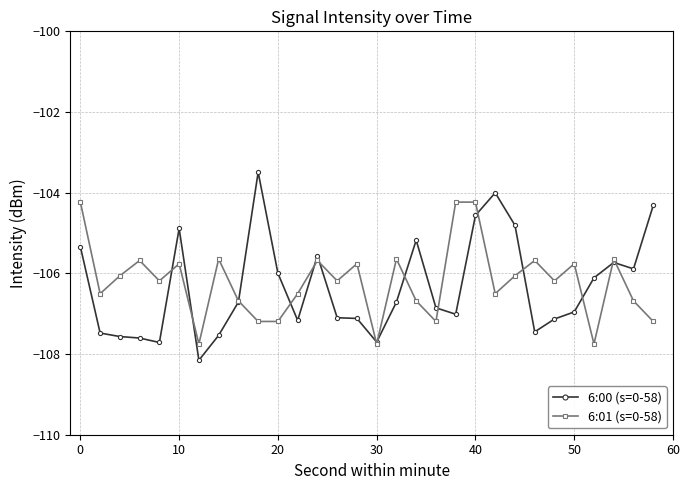

List the series in order of their peak value, lowest first.

6:01 (s=0-58), 6:00 (s=0-58)